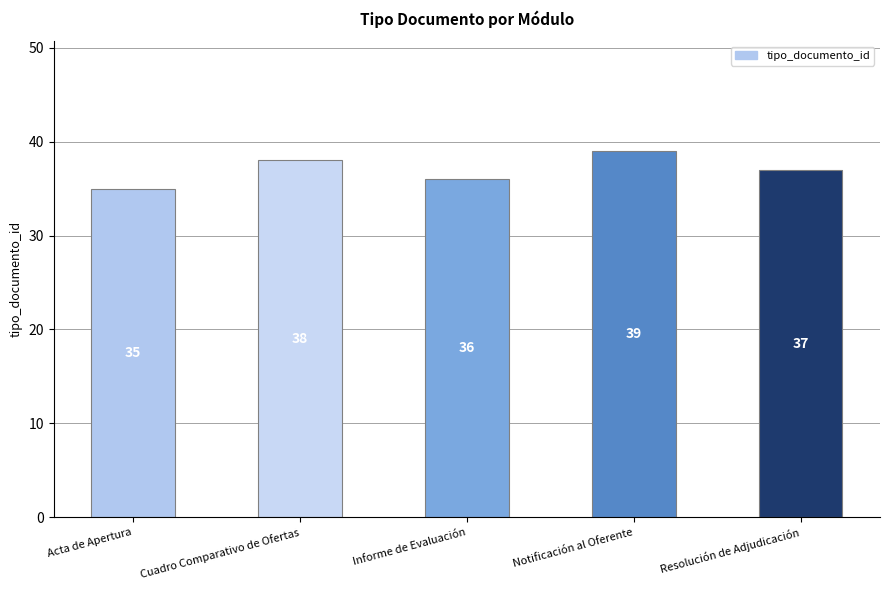

What is the approximate value at Resolución de Adjudicación?

37